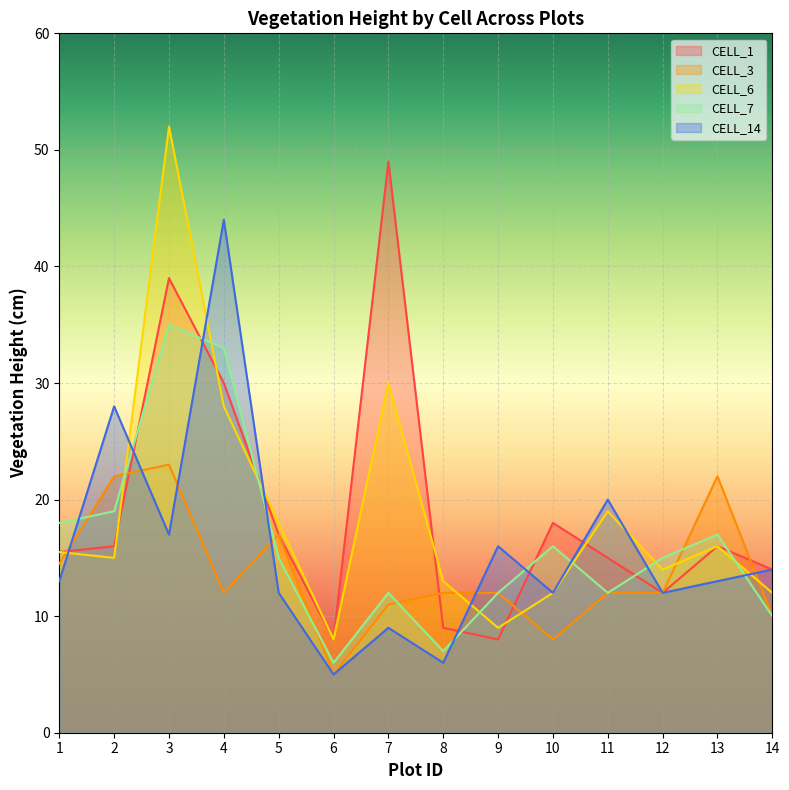

Reading right to left, what are all the values shown in this chart?

CELL_1: 14.0	16.0	12.0	15.0	18.0	8.0	9.0	49.0	8.0	17.0	30.0	39.0	16.0	15.5
CELL_3: 10.0	22.0	12.0	12.0	8.0	12.0	12.0	11.0	5.0	17.0	12.0	23.0	22.0	14.5
CELL_6: 12.0	16.0	14.0	19.0	12.0	9.0	13.0	30.0	8.0	18.0	28.0	52.0	15.0	15.5
CELL_7: 10.0	17.0	15.0	12.0	16.0	12.0	7.0	12.0	6.0	15.0	33.0	35.0	19.0	18.0
CELL_14: 14.0	13.0	12.0	20.0	12.0	16.0	6.0	9.0	5.0	12.0	44.0	17.0	28.0	13.0